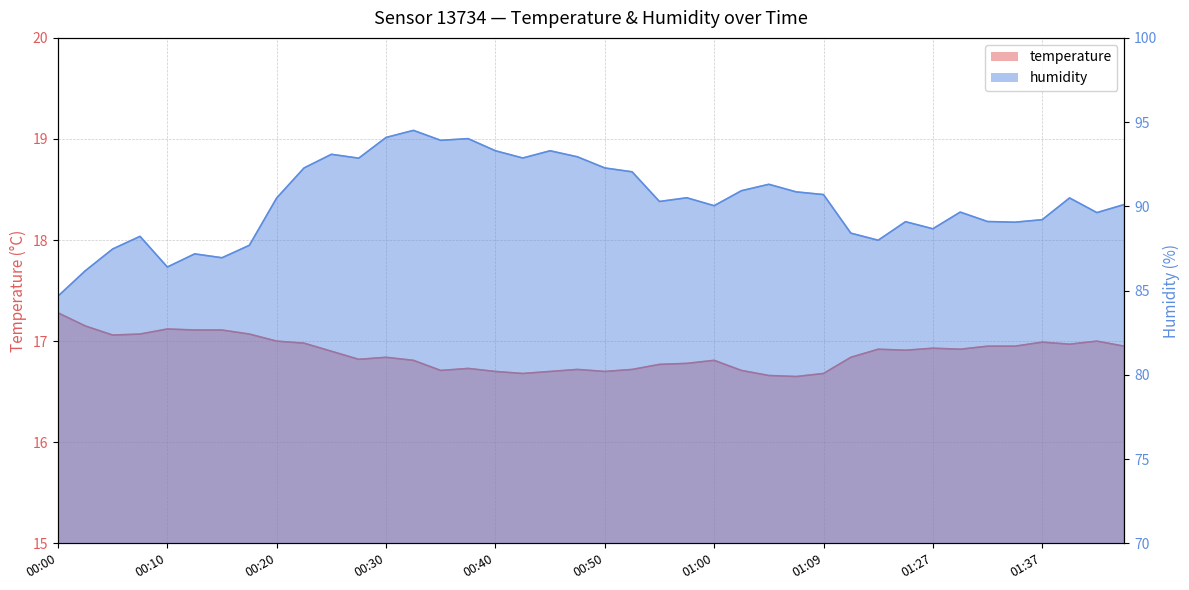

True or false: humidity and temperature intersect in this chart.

False